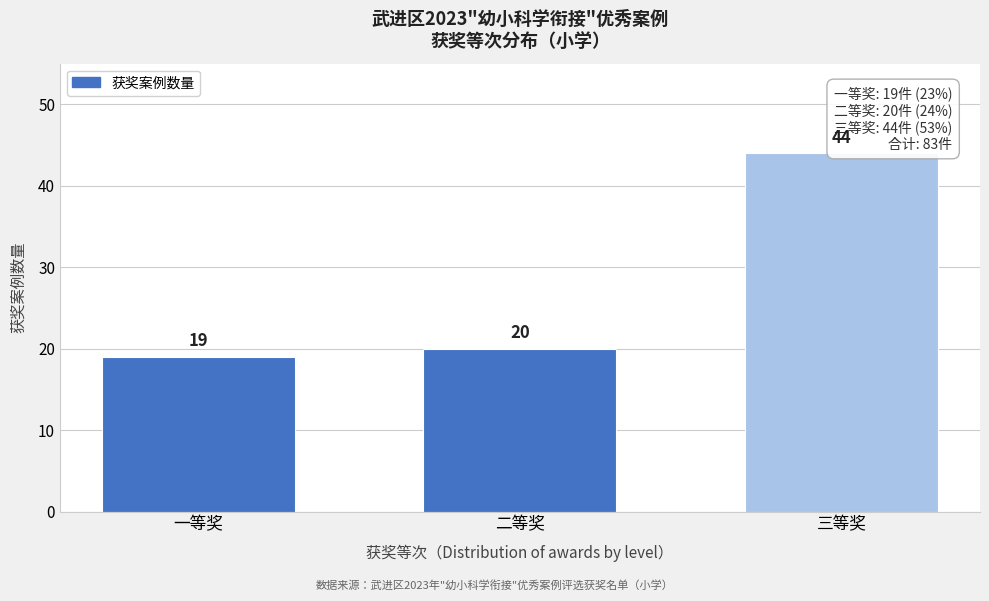

Reading left to right, transcribe all the data shown in this chart.

19	20	44